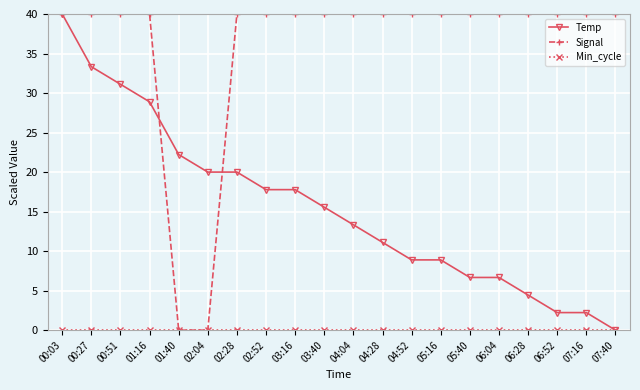

What is the sum of the Temp values at 06:28 and 05:40?

11.1